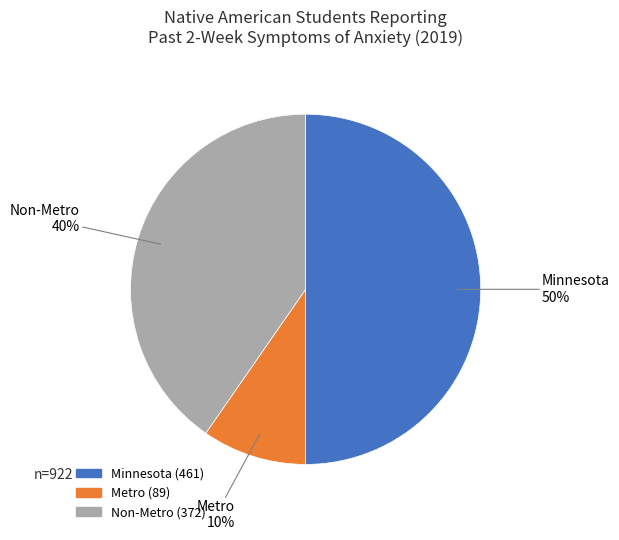

To the nearest percent, what is the combined percentage of Non-Metro and Minnesota?

90%